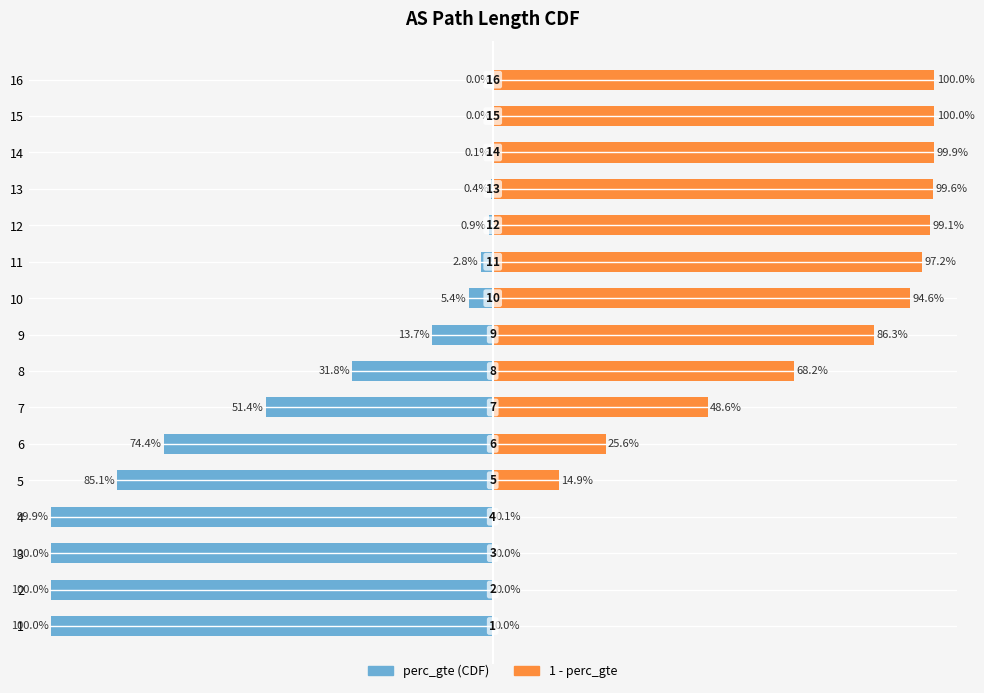

What is the average value?

0.4